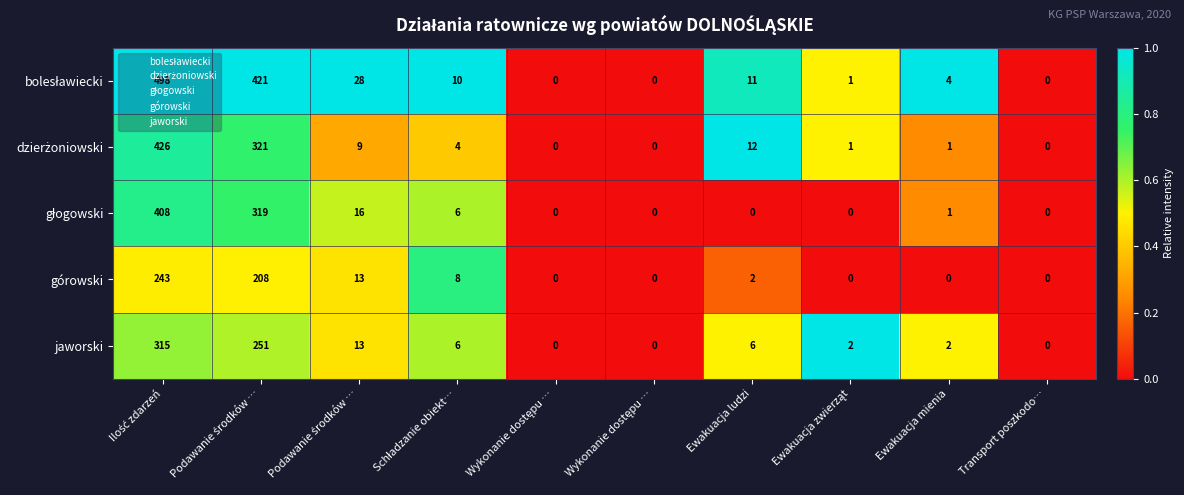

At which category is the sum across all series the highest?

Ilość zdarzeń